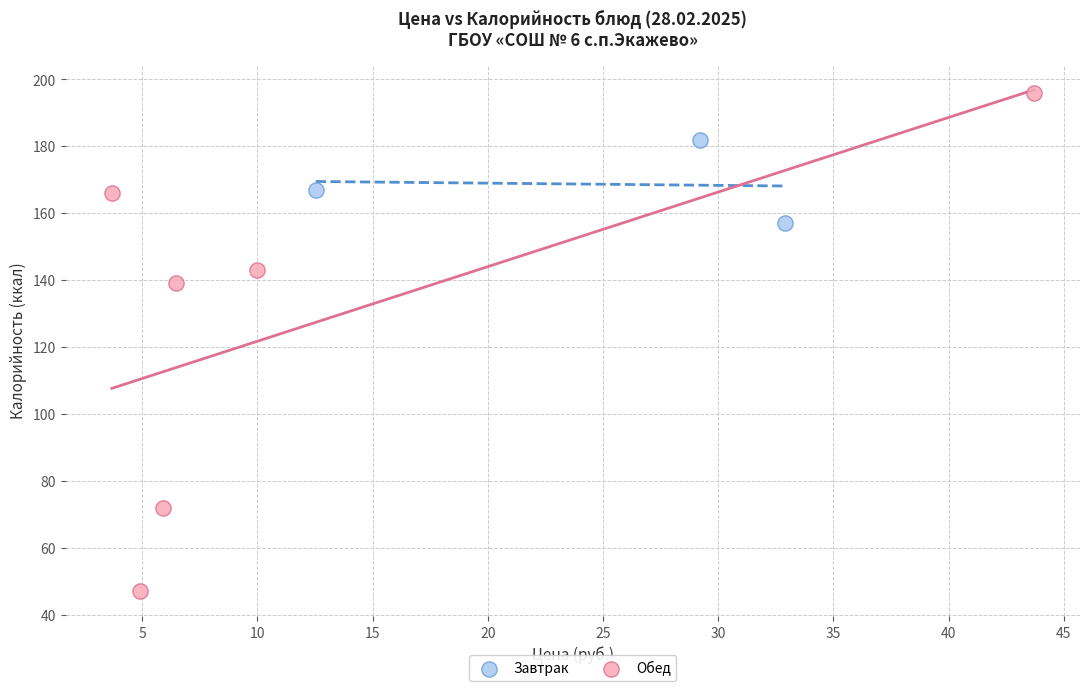

Which series contains the lowest Y value?

Обед